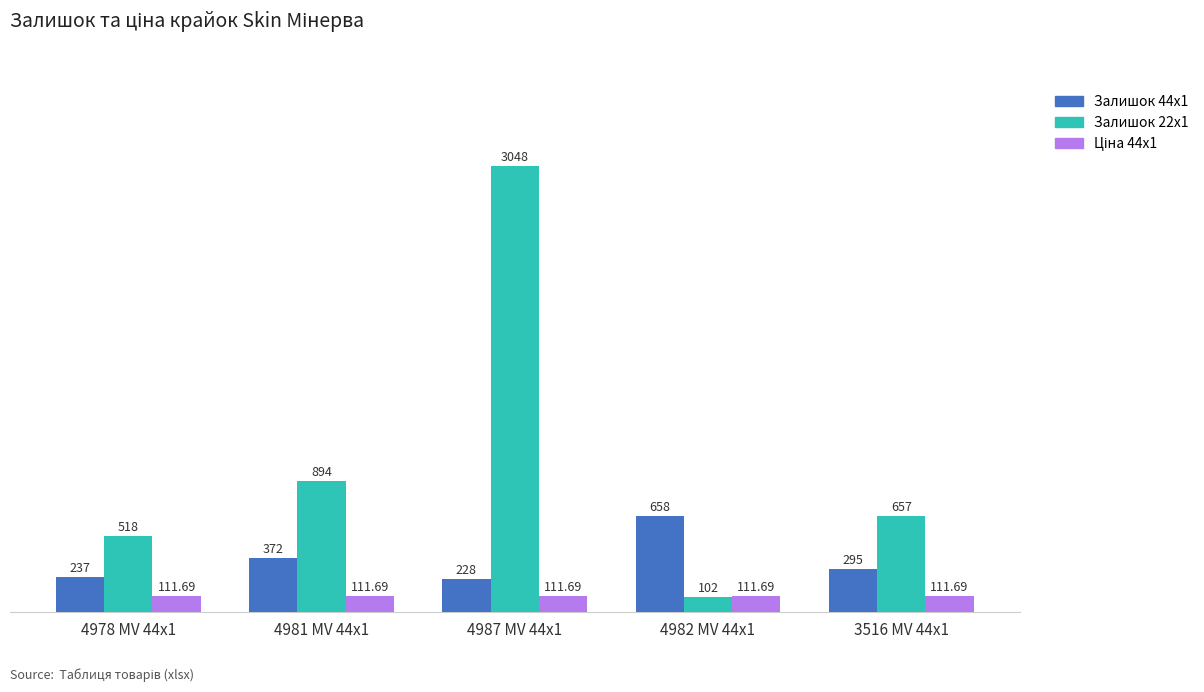

How many values in the Залишок 44x1 series are below 295?

2